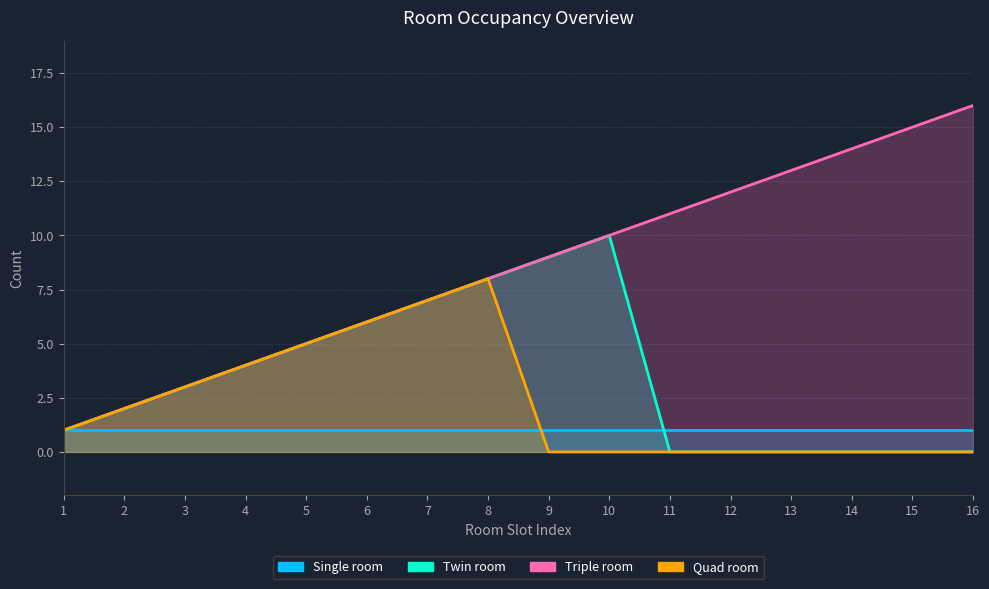

Does the chart have visible grid lines?

Yes